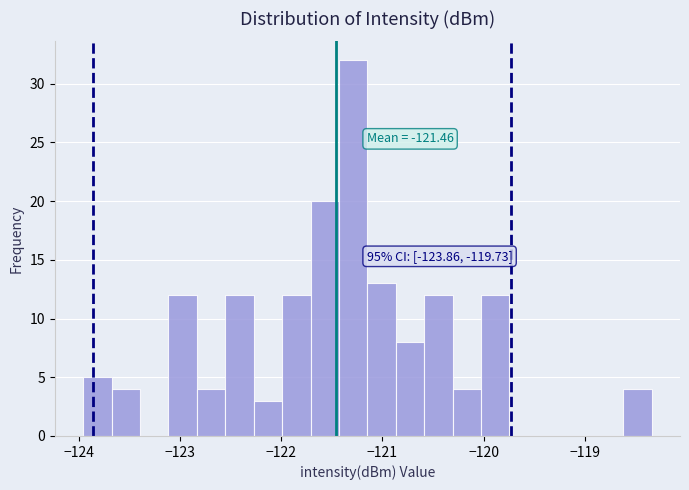

Around what value on the x-axis is the tallest bar? Give the approximate position of its centre, as read against the axis.

-121.3